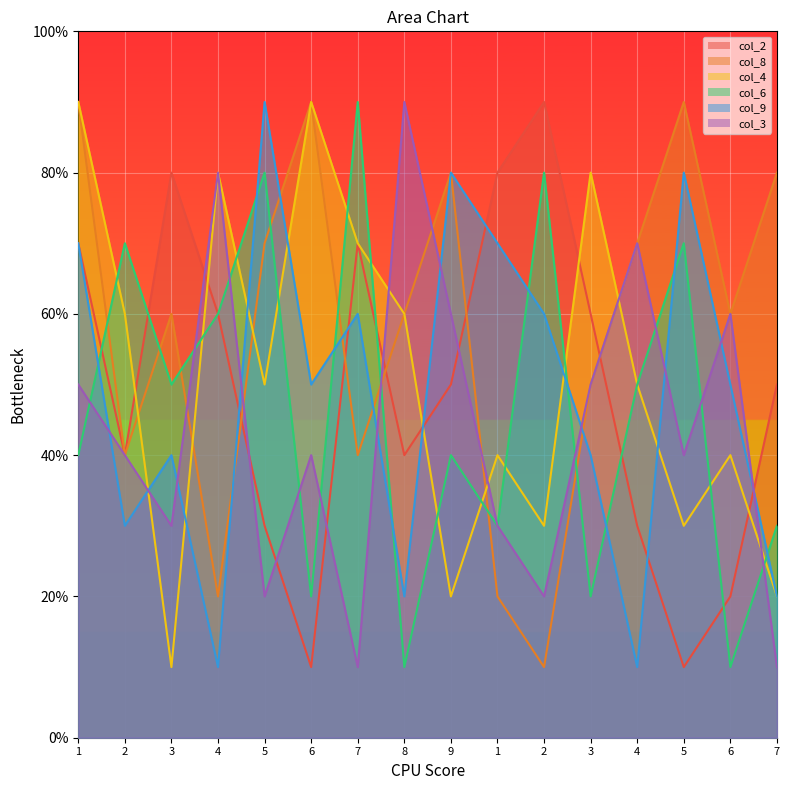

How many lines are shown in the chart?

6